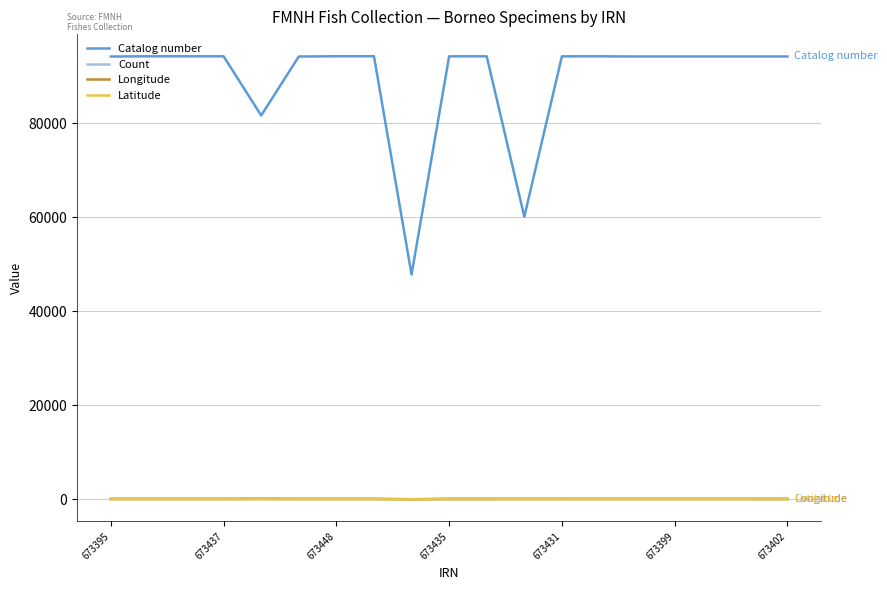

What are all the series names shown in the legend?

Catalog number, Count, Longitude, Latitude